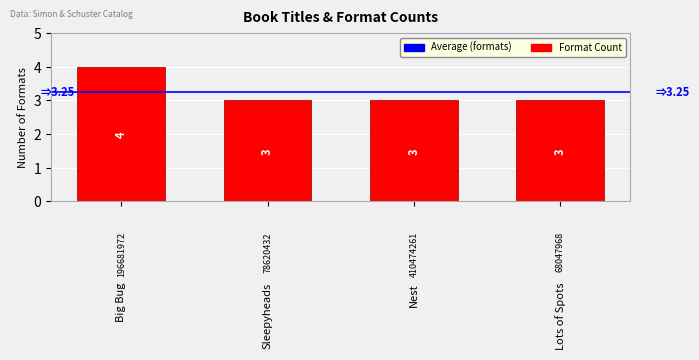

Is it true that the value at Lots of Spots is 5?

False